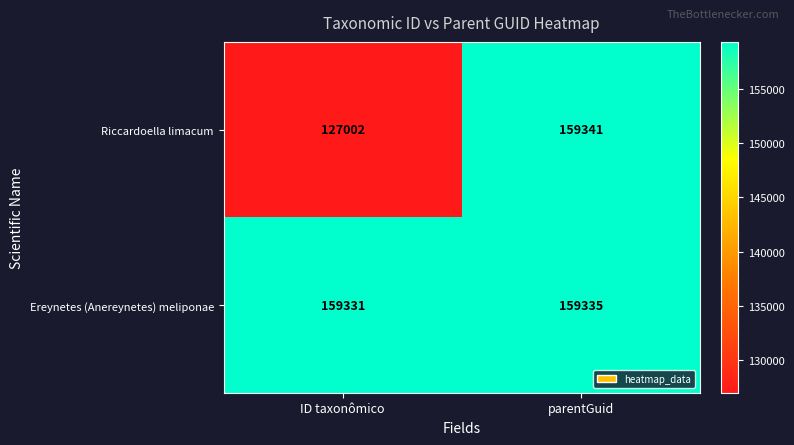

Reading left to right, extract all data points from this chart.

Riccardoella limacum: 127002	159341
Ereynetes (Anereynetes) meliponae: 159331	159335